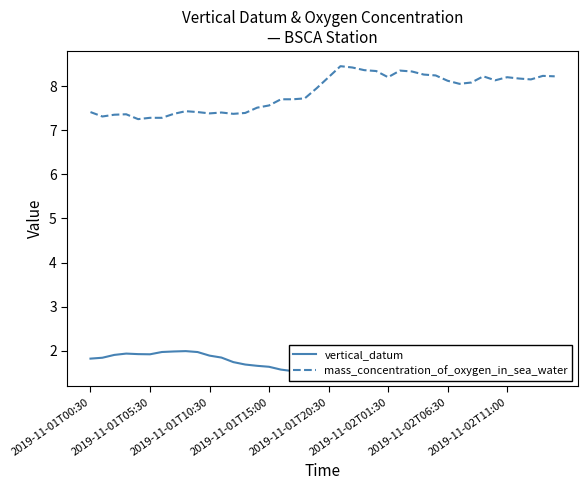

In vertical_datum, how many points are lower than both neighbors (excluding endpoints)?

2